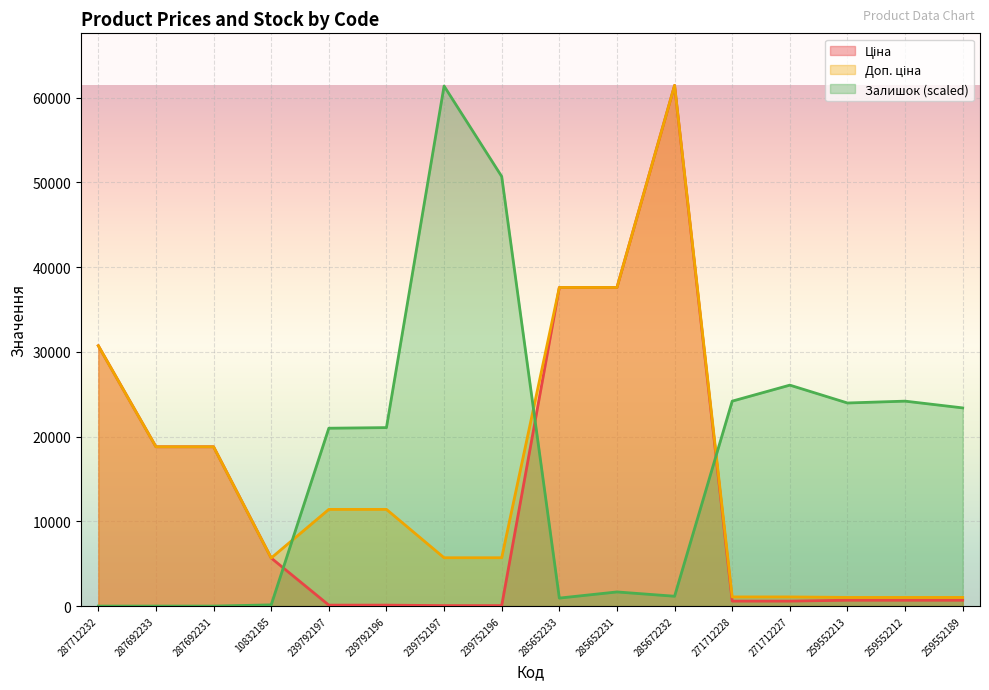

Rank the categories by Доп. ціна value from lowest to highest.

259552213, 259552212, 259552189, 271712228, 271712227, 10832185, 239752197, 239752196, 239792197, 239792196, 287692233, 287692231, 287712232, 285652233, 285652231, 285672232